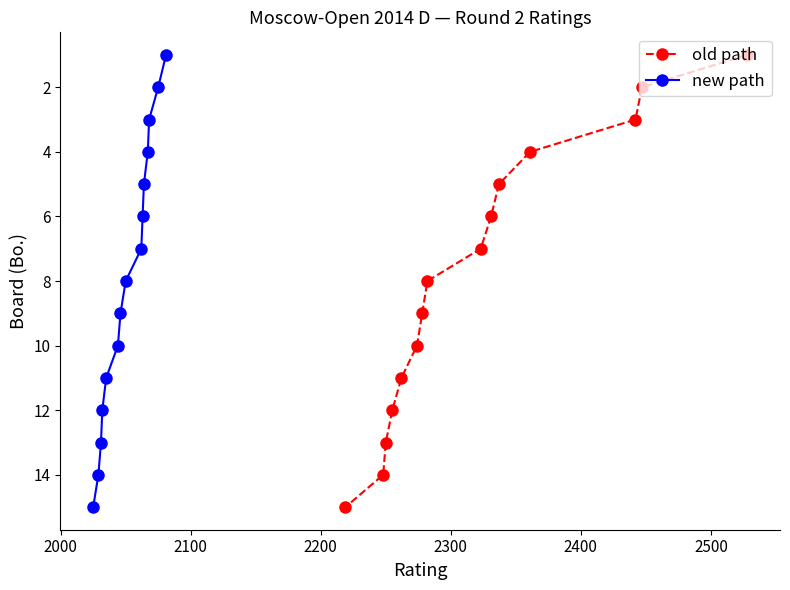

True or false: new path and old path cross at least once.

False